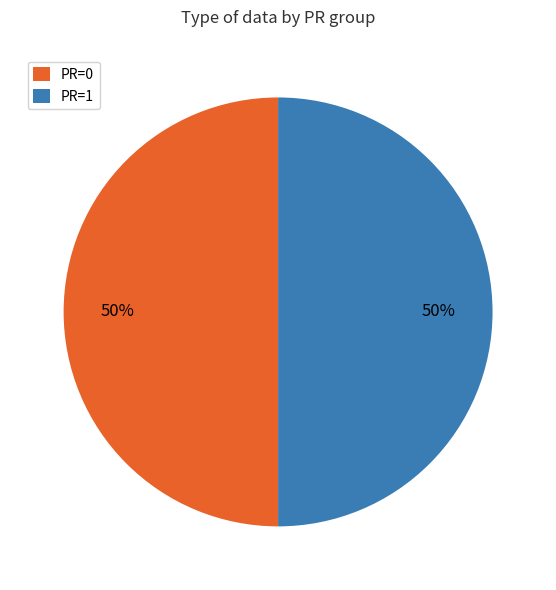

To the nearest percent, what is the average slice percentage?

50%